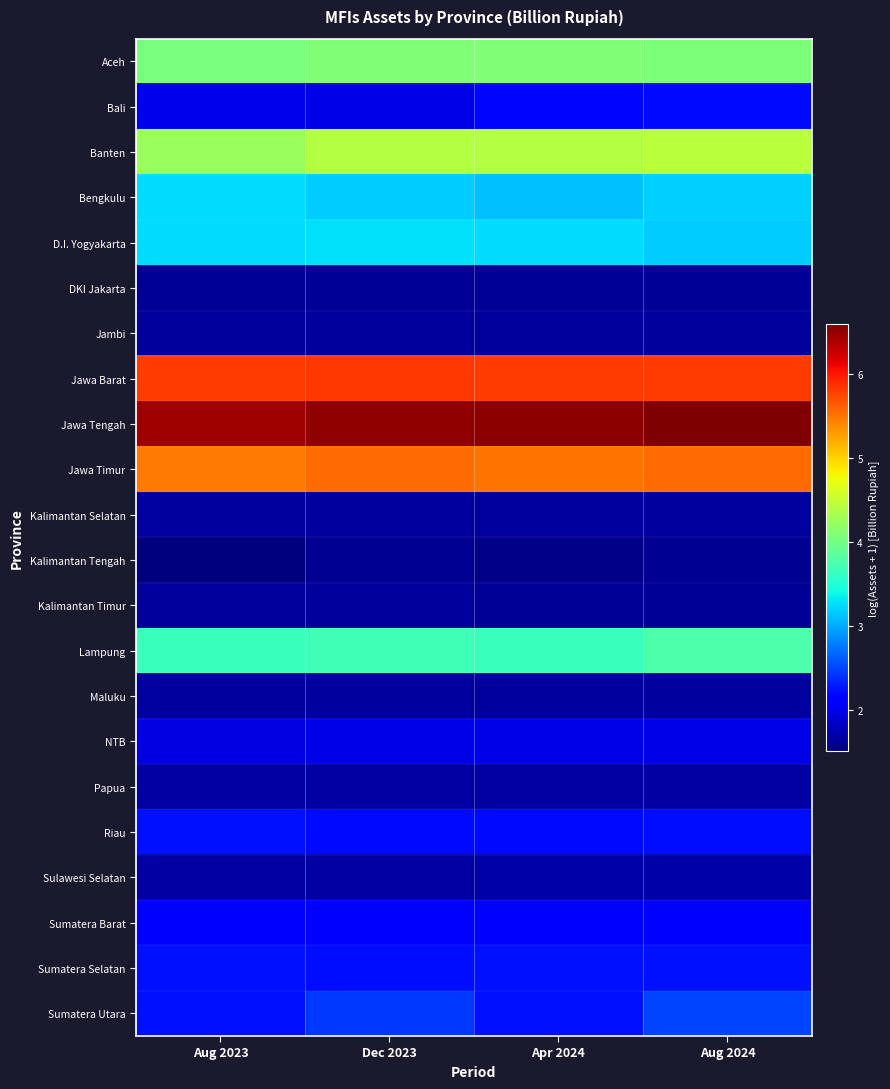

Count the number of data series in this chart.

22